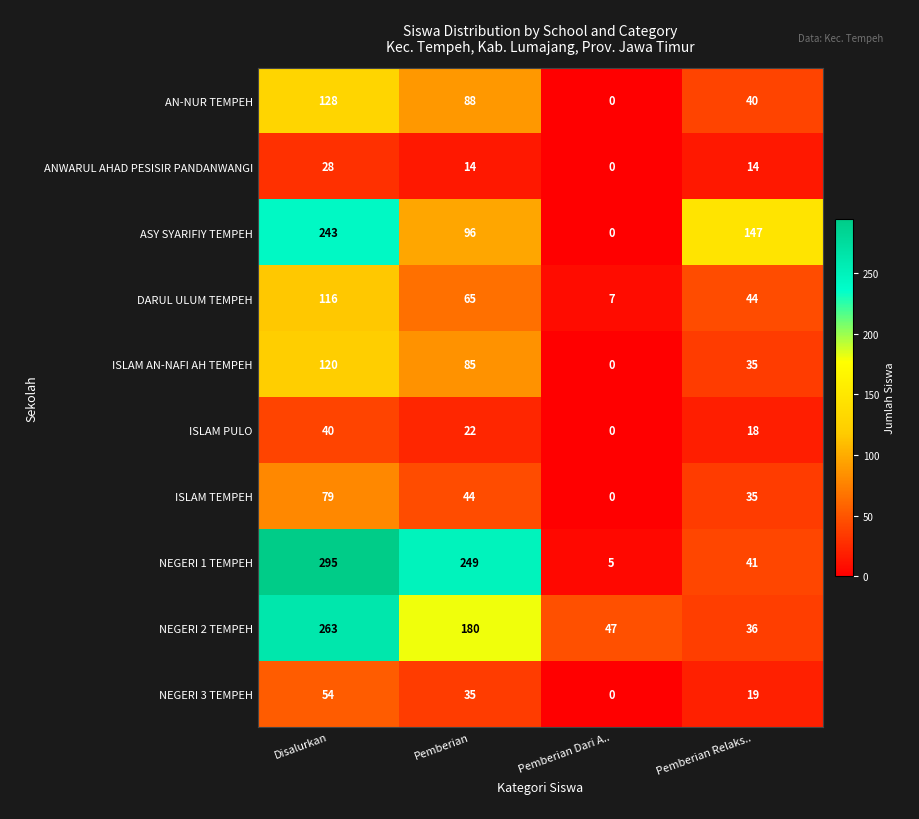

At Pemberian, list the series in order from largest to smallest.

NEGERI 1 TEMPEH, NEGERI 2 TEMPEH, ASY SYARIFIY TEMPEH, AN-NUR TEMPEH, ISLAM AN-NAFI AH TEMPEH, DARUL ULUM TEMPEH, ISLAM TEMPEH, NEGERI 3 TEMPEH, ISLAM PULO, ANWARUL AHAD PESISIR PANDANWANGI